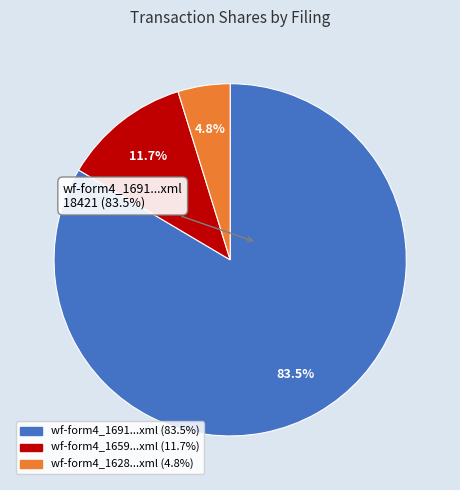

True or false: wf-form4_162810962126062.xml accounts for 1% of the total.

False